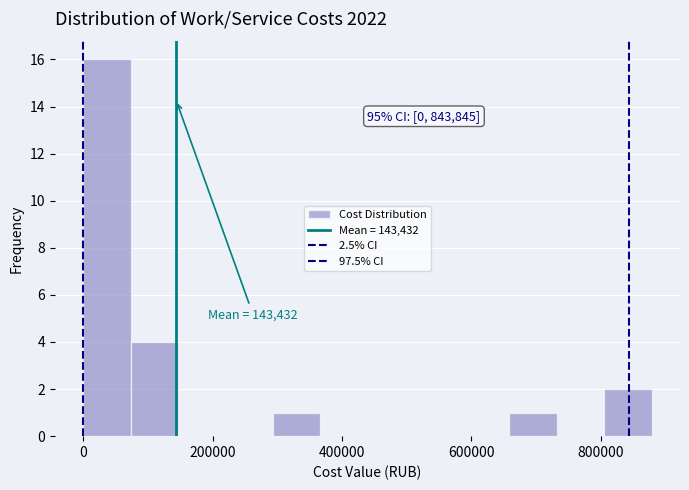

Read against the x-axis, roughly where is the centre of the tallest bar?

40000